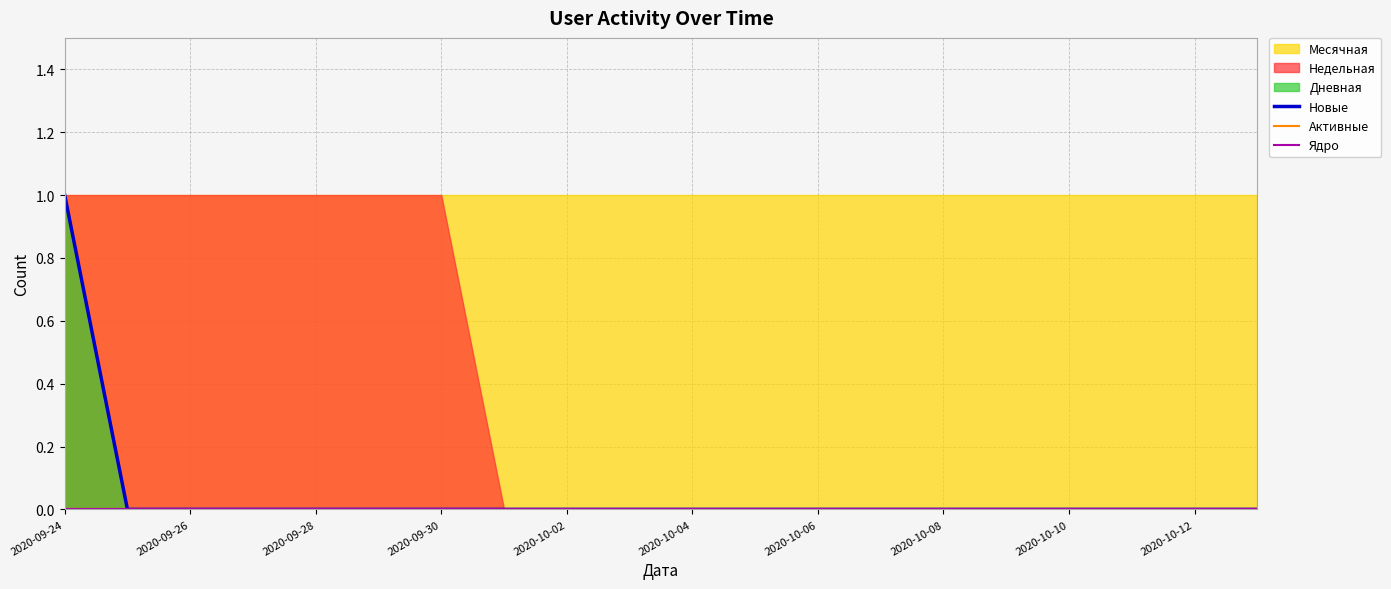

What is the sum of all Новые values?

1